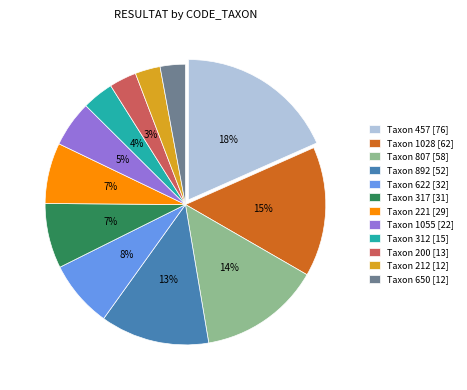

Approximately how many times larger is the value at Taxon 1028 [62] compared to Taxon 807 [58]?

1.1